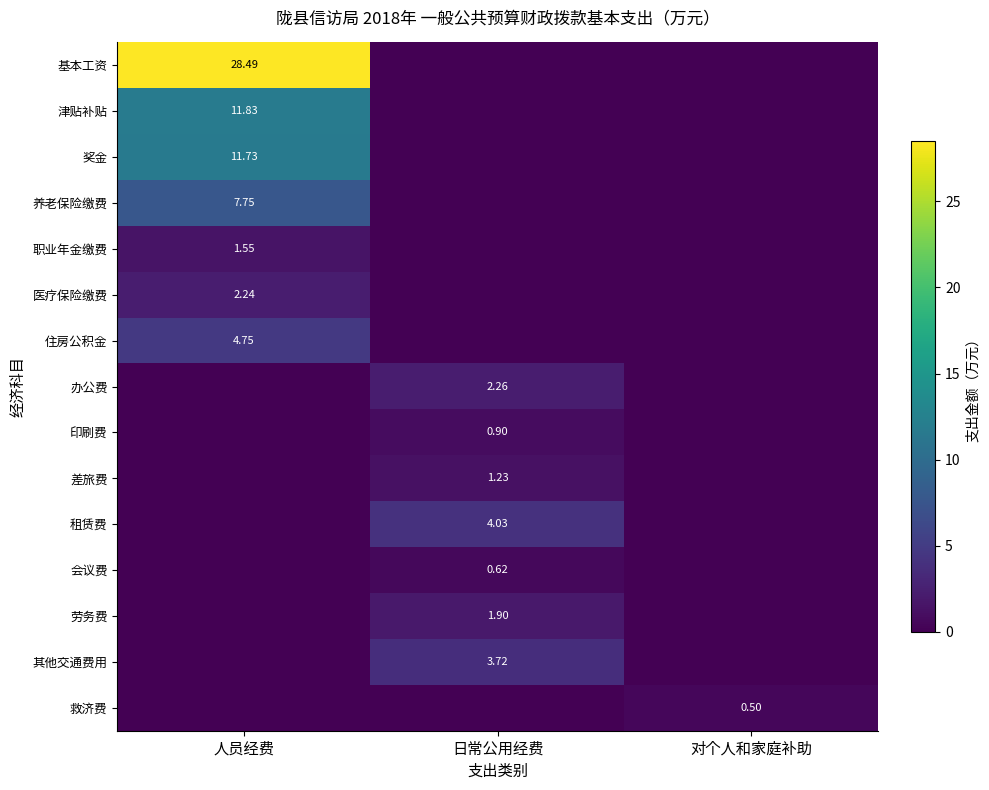

At how many categories does at least one series exceed 5?

1